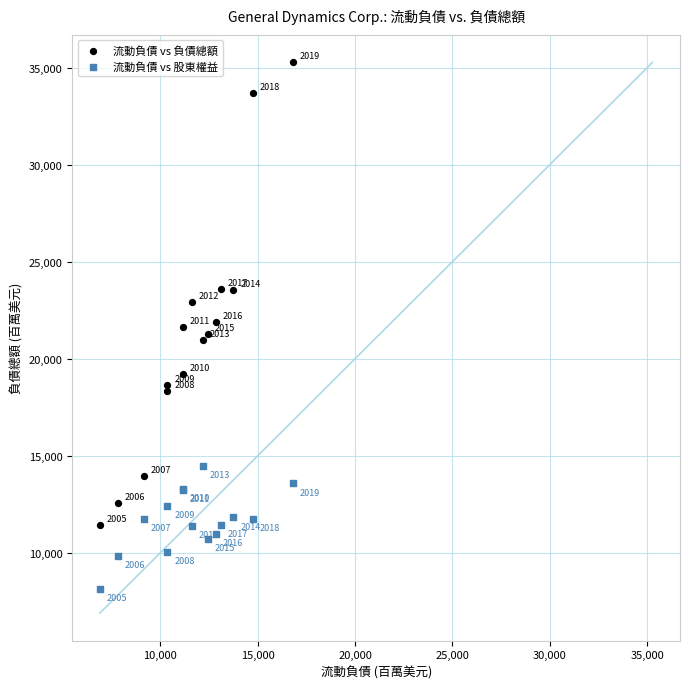

Which series reaches the maximum Y coordinate?

流動負債 vs 負債總額